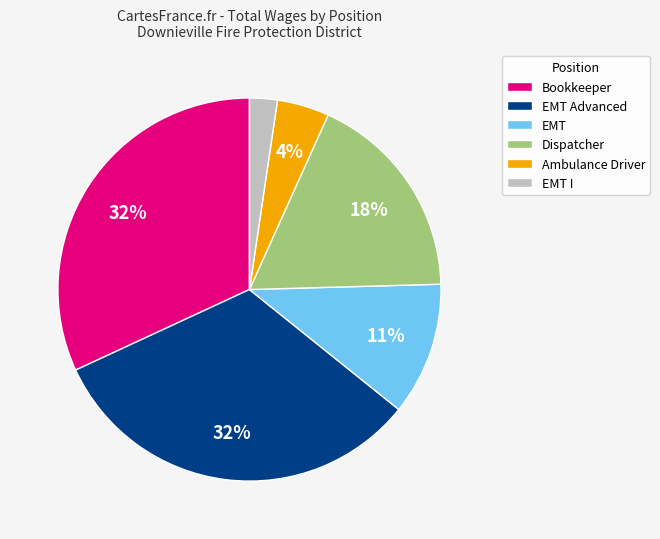

What is the smallest slice in the pie chart?

EMT I